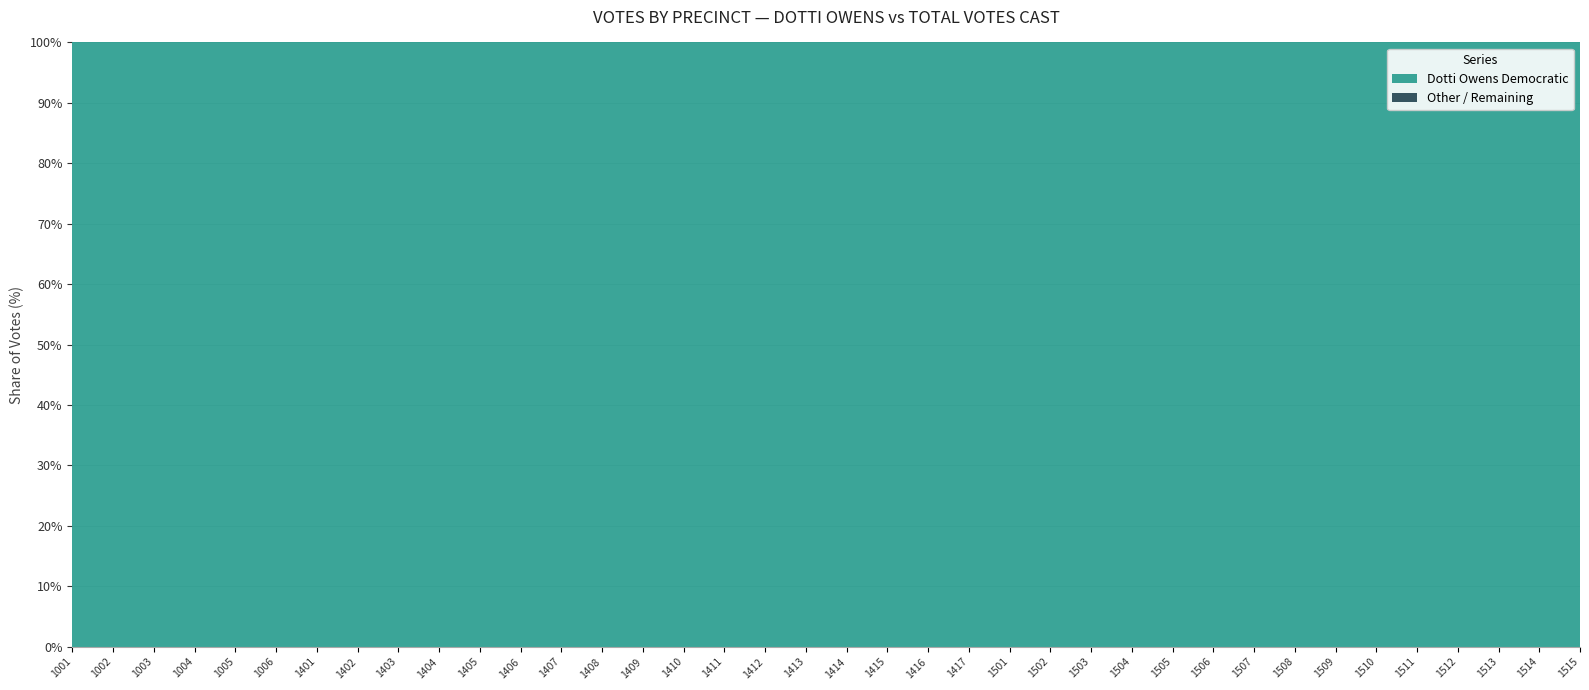

What is the total value across all series at 1505?

100